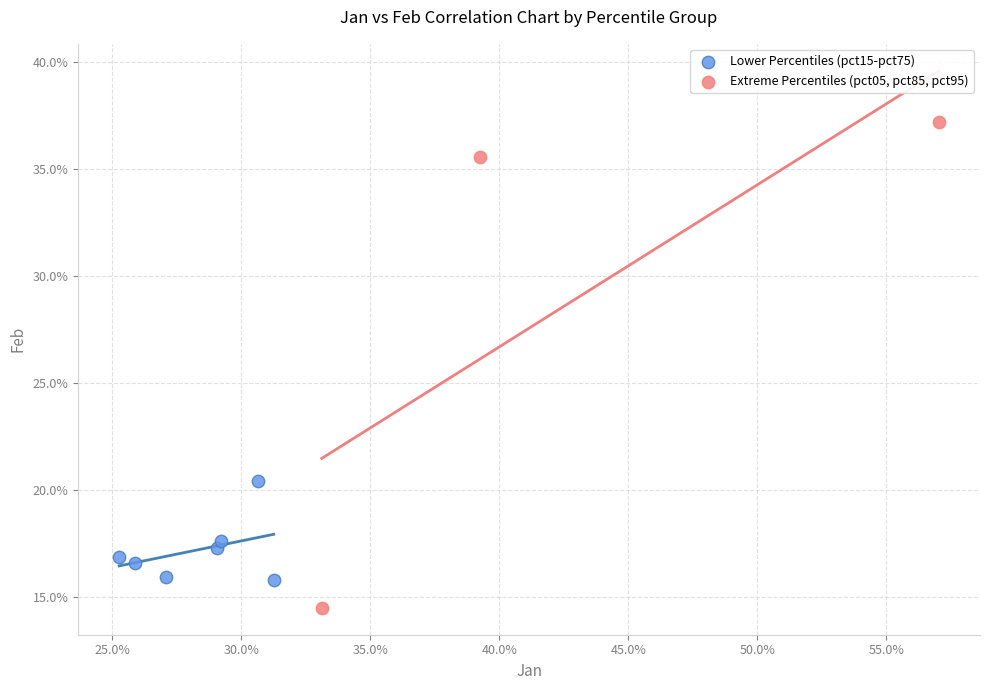

Which series contains the highest Y value?

Extreme Percentiles (pct05, pct85, pct95)